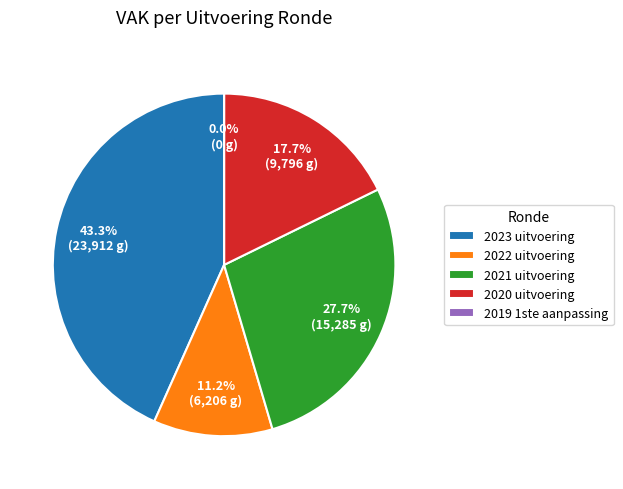

What is the largest slice in the pie chart?

2023 uitvoering